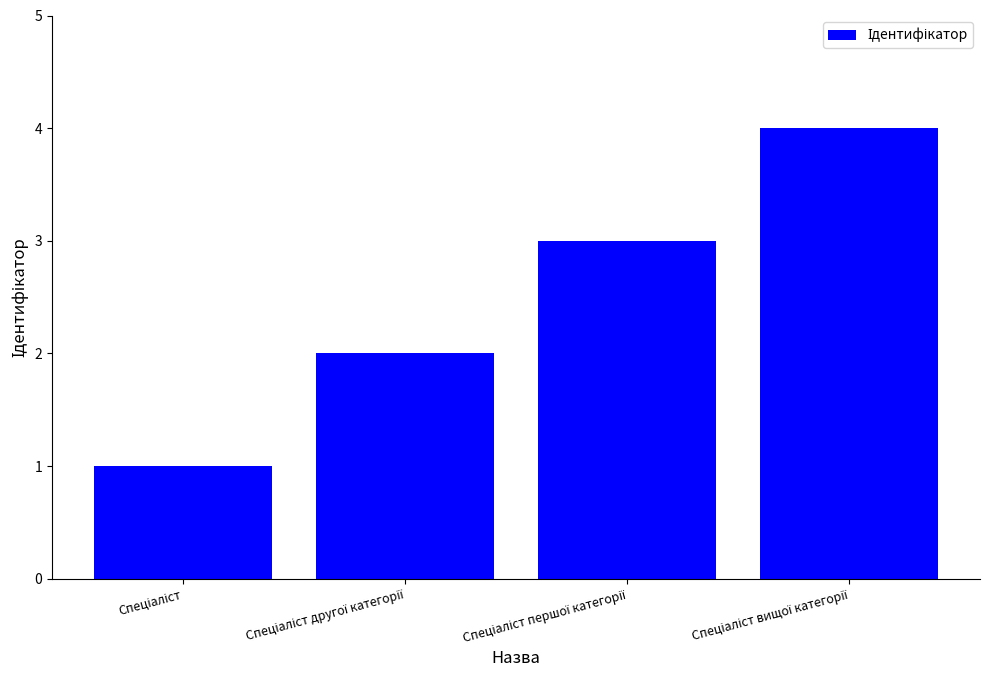

What is the difference between the maximum and minimum values?

3